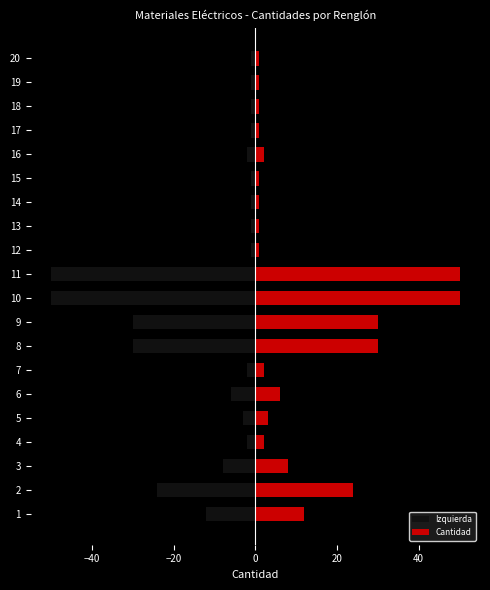

What is the value of the Cantidad bar at the 12th from the left?

1